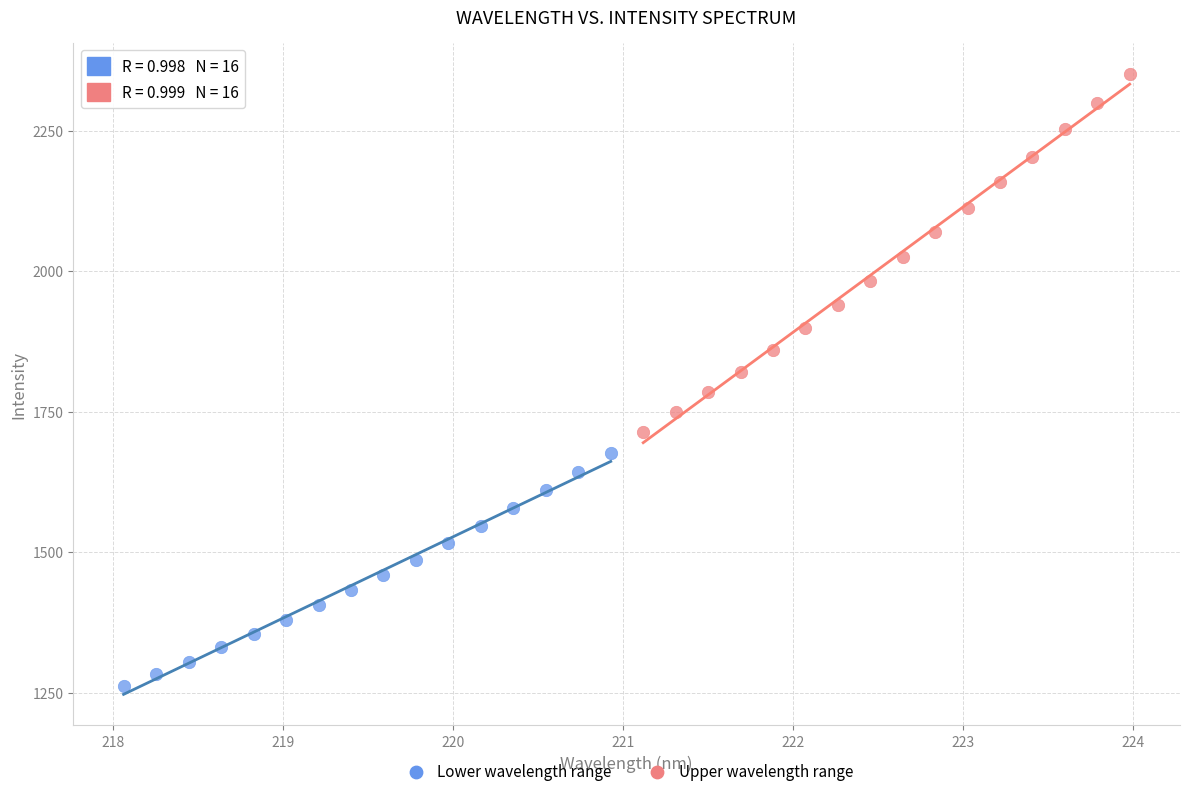

Which series contains the lowest Y value?

Lower wavelength range